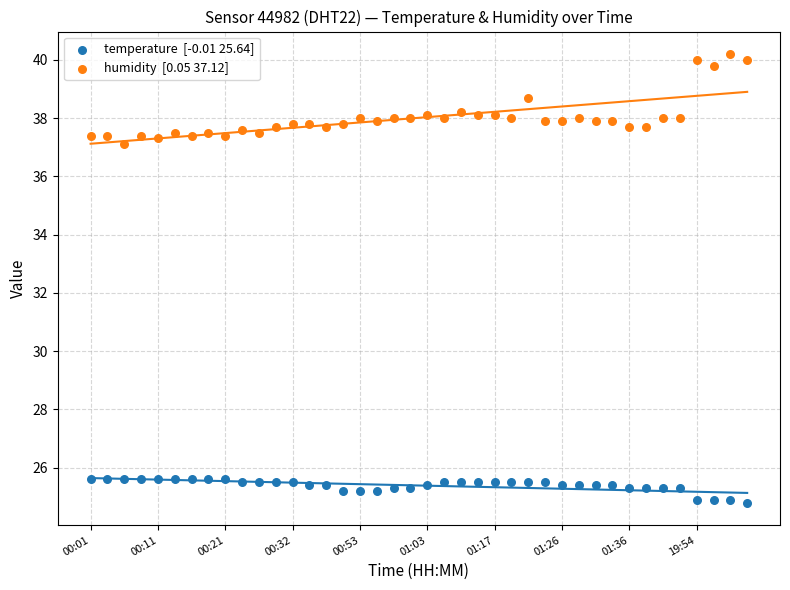

Across all data points, what is the range of Y values (max minus min)?

15.4